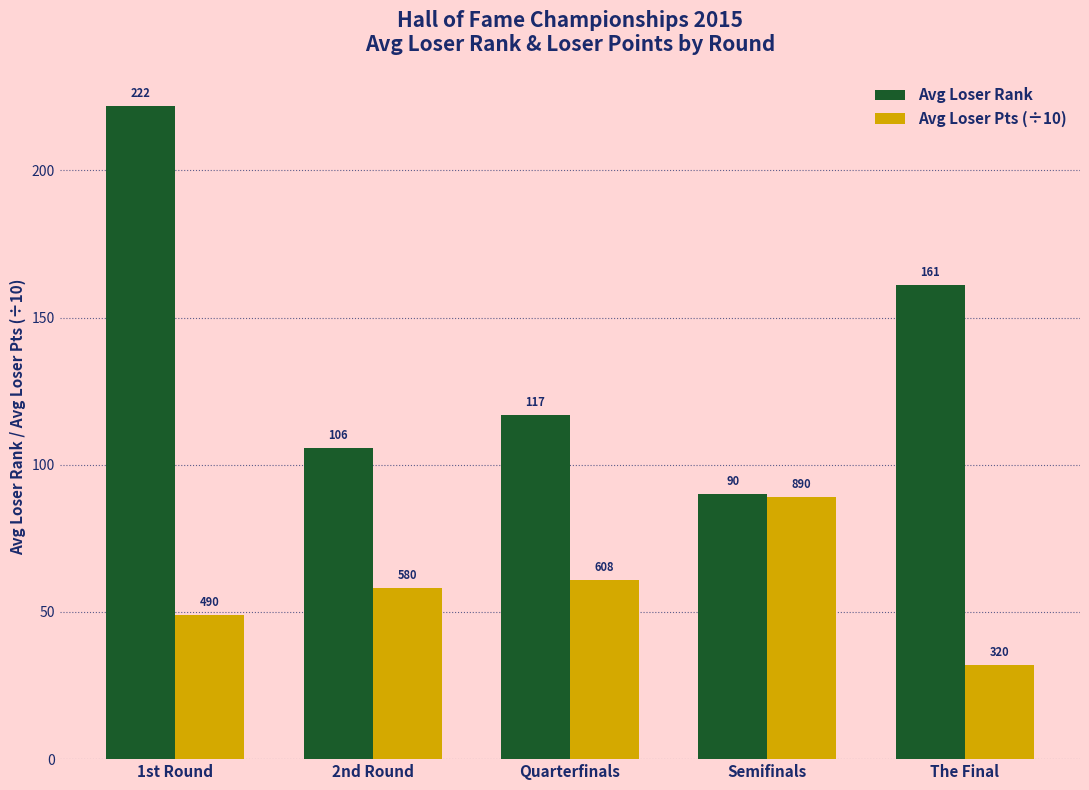

List the series in order of their overall mean, lowest first.

Avg Loser Pts (÷10), Avg Loser Rank